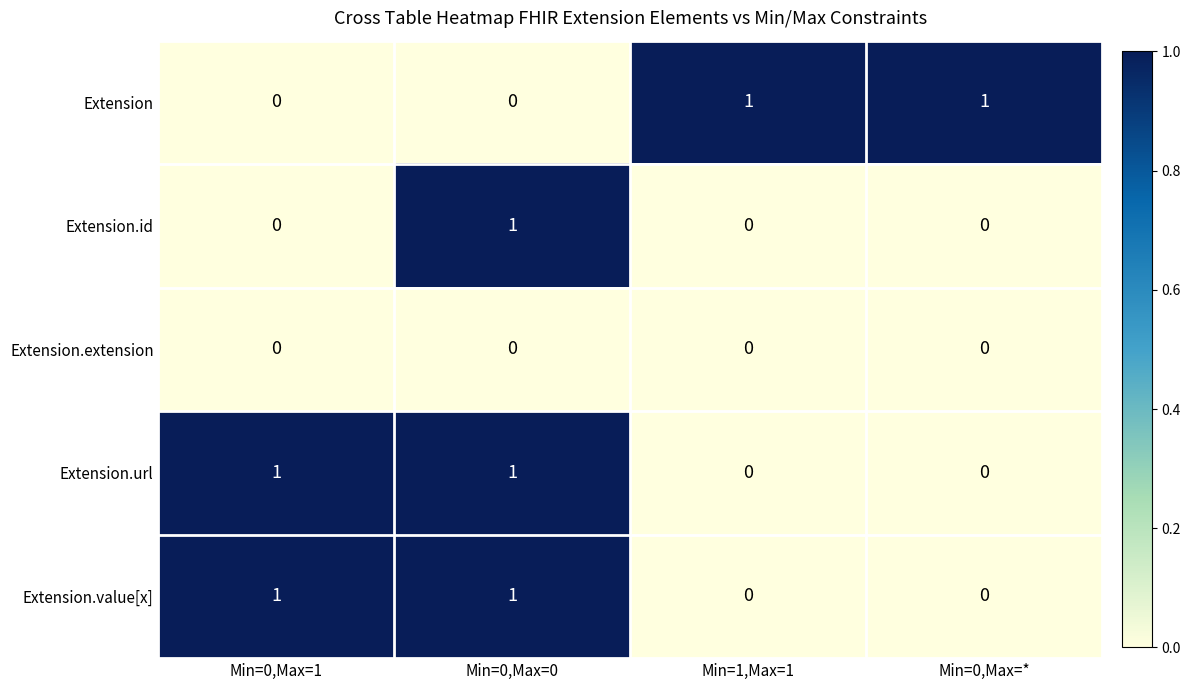

Reading left to right, what are all the values shown in this chart?

Extension: Min=0,Max=1=0	Min=0,Max=0=0	Min=1,Max=1=1	Min=0,Max=*=1
Extension.id: Min=0,Max=1=0	Min=0,Max=0=1	Min=1,Max=1=0	Min=0,Max=*=0
Extension.extension: Min=0,Max=1=0	Min=0,Max=0=0	Min=1,Max=1=0	Min=0,Max=*=0
Extension.url: Min=0,Max=1=1	Min=0,Max=0=1	Min=1,Max=1=0	Min=0,Max=*=0
Extension.value[x]: Min=0,Max=1=1	Min=0,Max=0=1	Min=1,Max=1=0	Min=0,Max=*=0